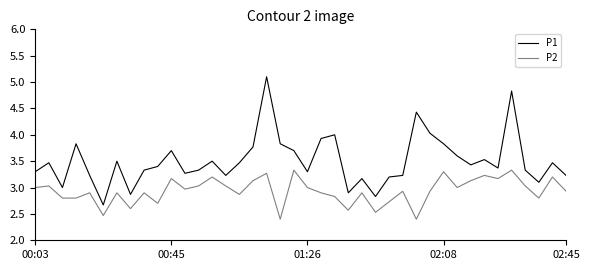

What are all the series names shown in the legend?

P1, P2